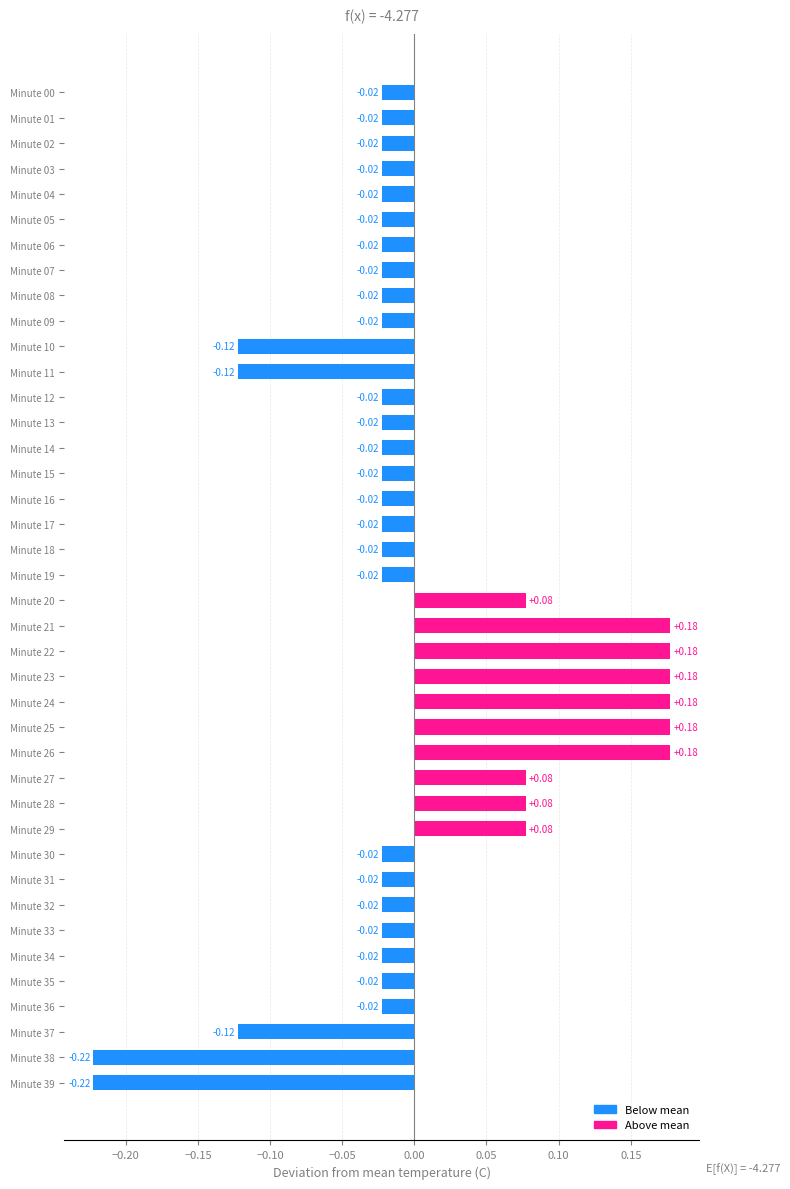

What is the change in value from Minute 09 to Minute 22?

+0.2